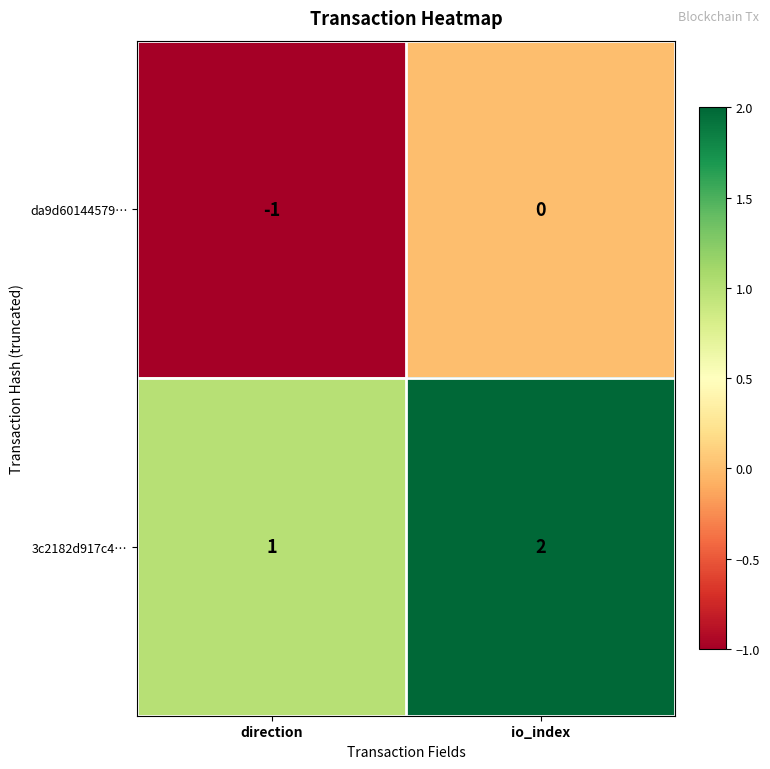

The da9d60144579… series shows 0 at direction. True or false?

False